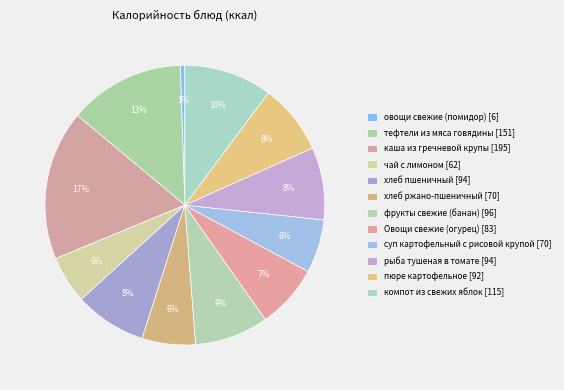

How many slices are in this pie chart?

12